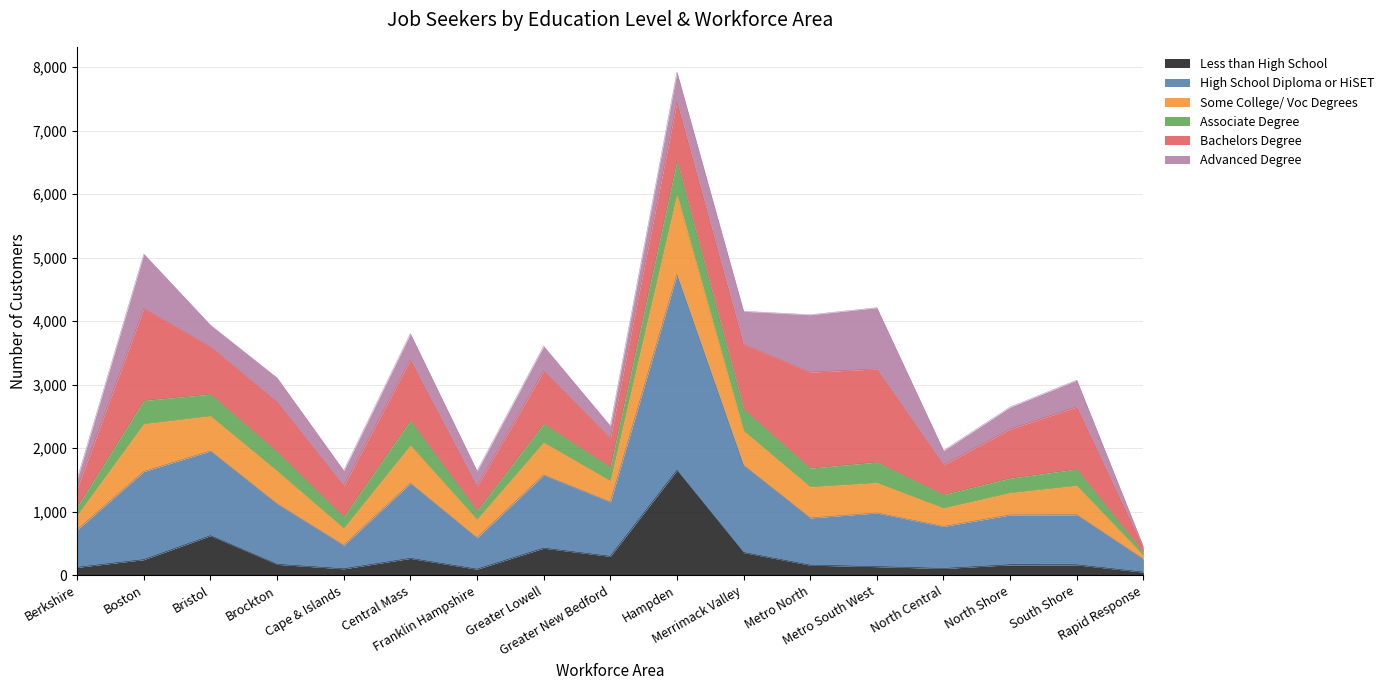

In Less than High School, how many points are higher than both neighbors (excluding endpoints)?

5